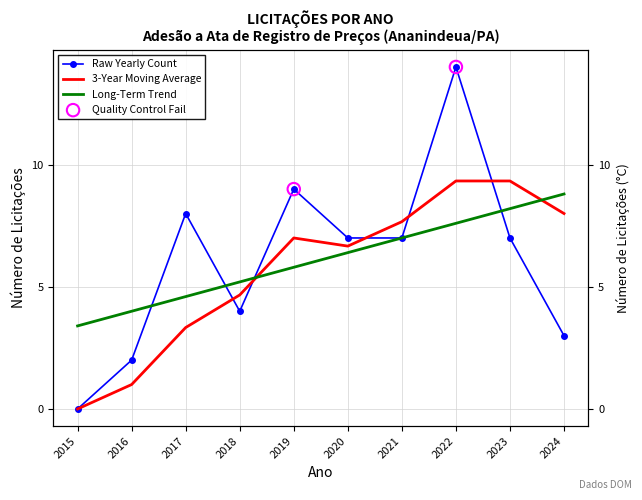

What is the change in value from 2018 to 2022?

+2.4